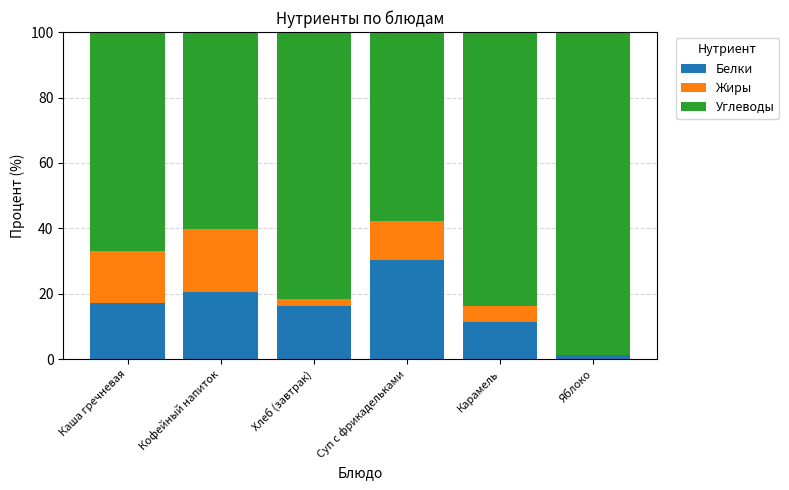

True or false: Белки has a value of 16.3 at Хлеб (завтрак).

True